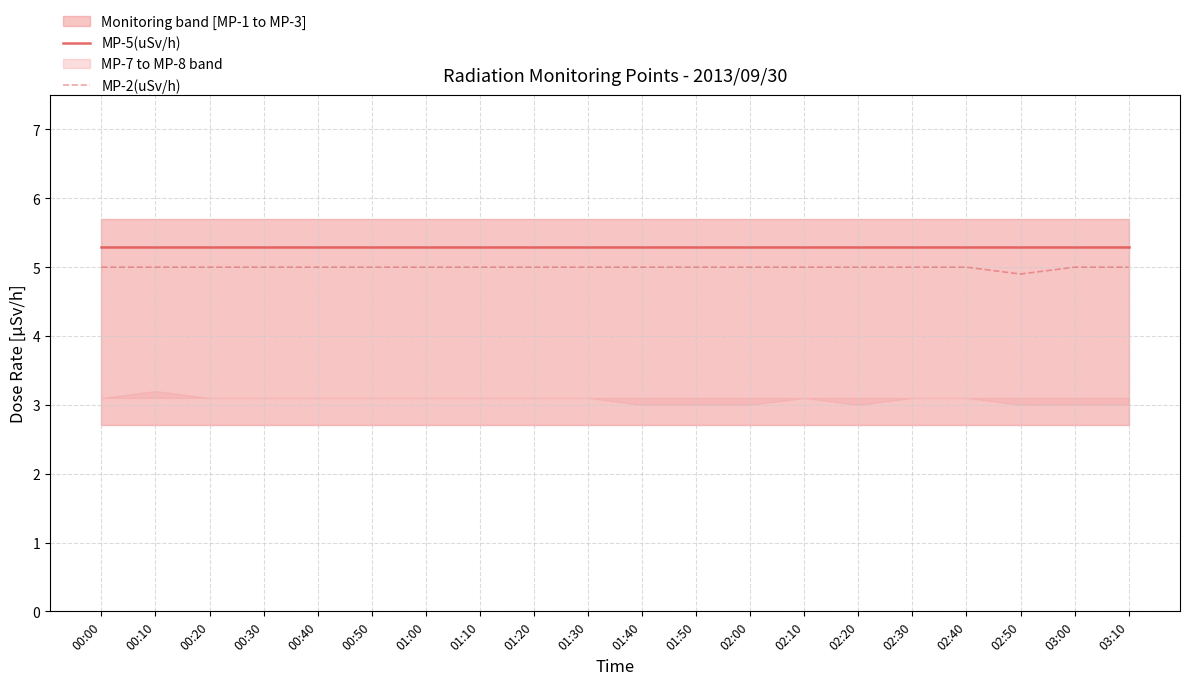

What position from the left is 02:00?

13